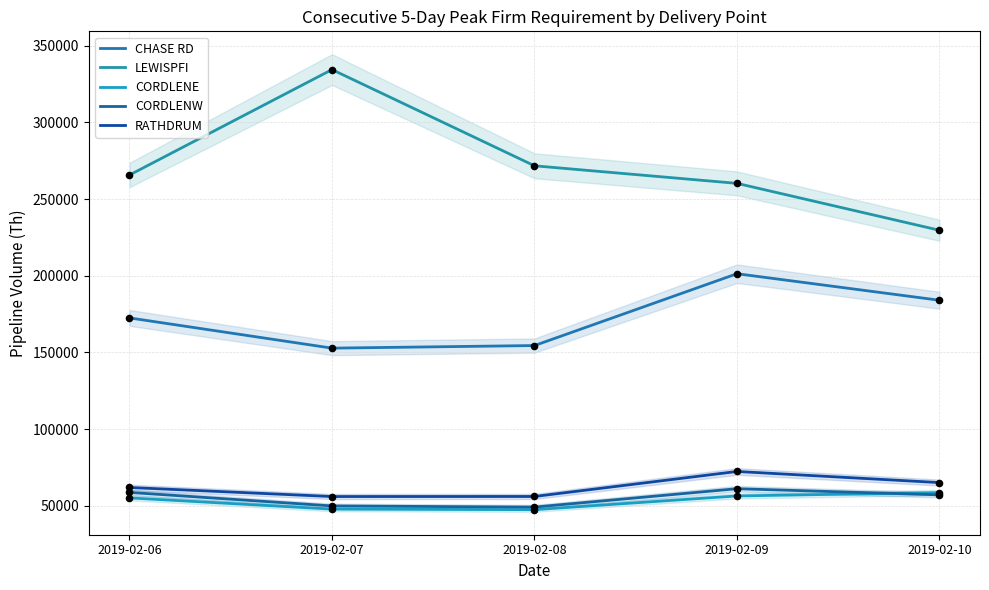

Which series has the largest Y range (max minus min)?

LEWISPFI